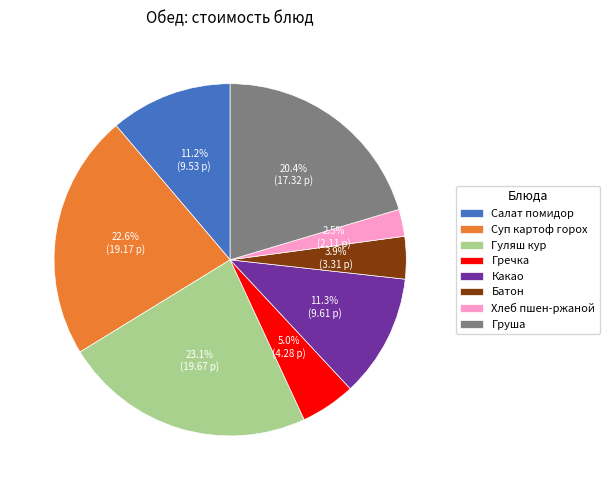

How many slices are in this pie chart?

8